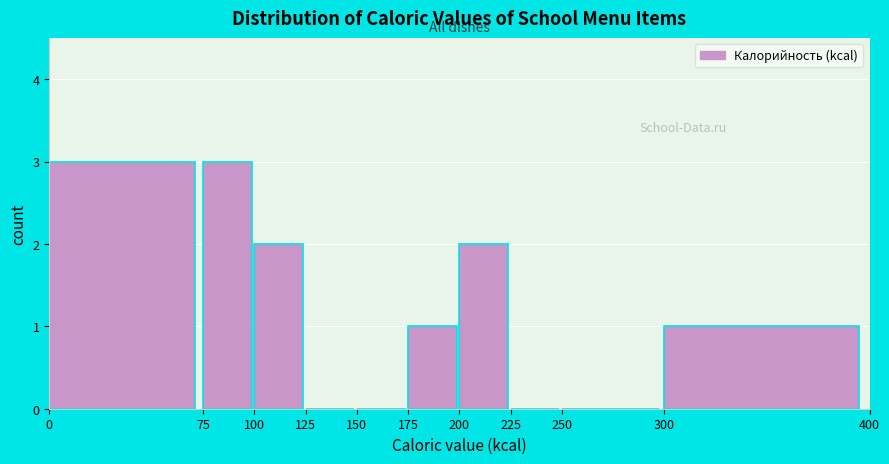

How tall is the bar that spans 300 to 400 on the x-axis? The values are not printed on the chart, so give them approximately, as read against the axis.

1